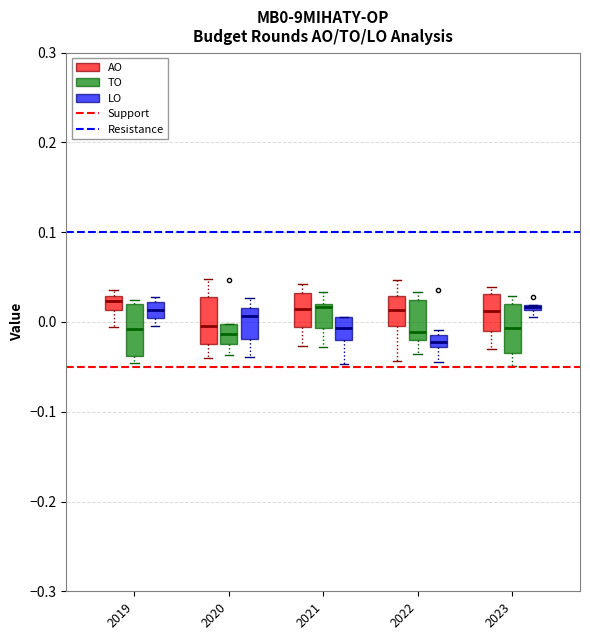

Where does the median line of the box for 2021 (LO) sit on the y-axis? The values are not printed on the chart, so give them approximately, as read against the axis.

-0.01